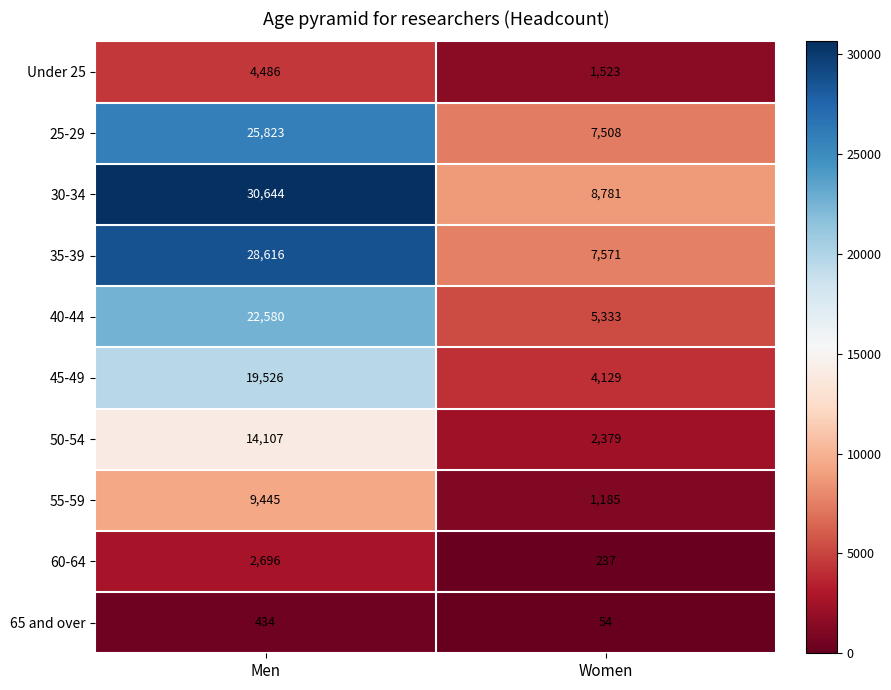

At how many categories does at least one series exceed 25033?

1